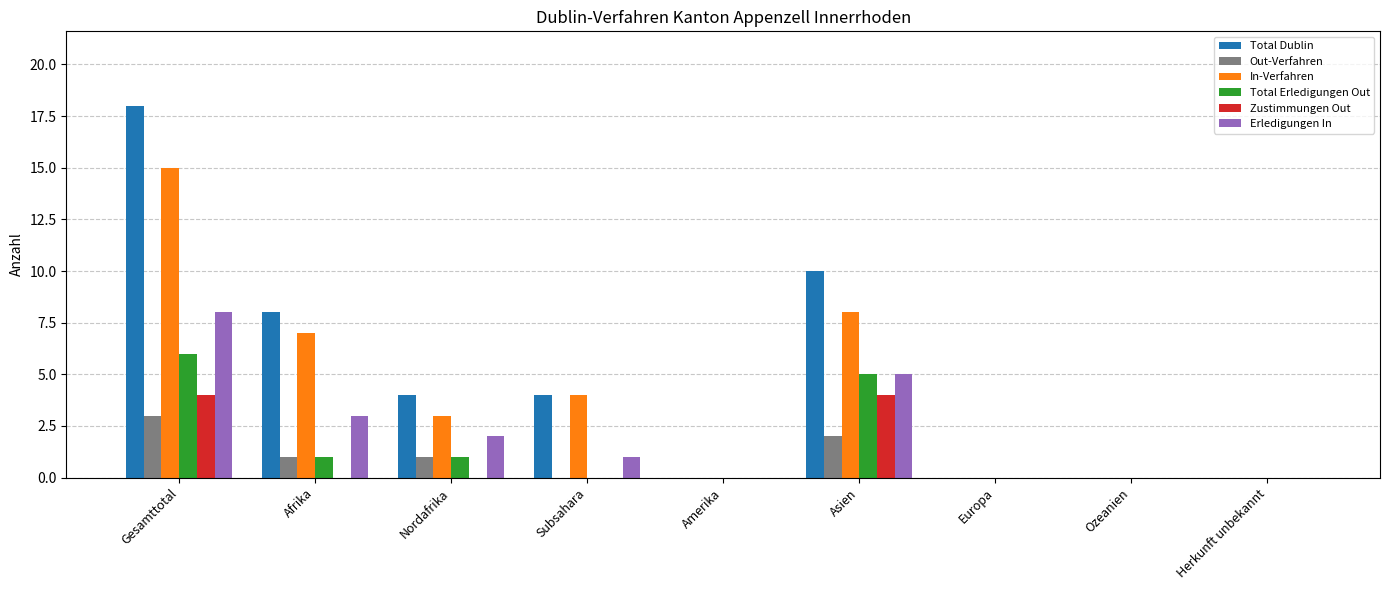

What value does the Erledigungen In series have at Asien?

5